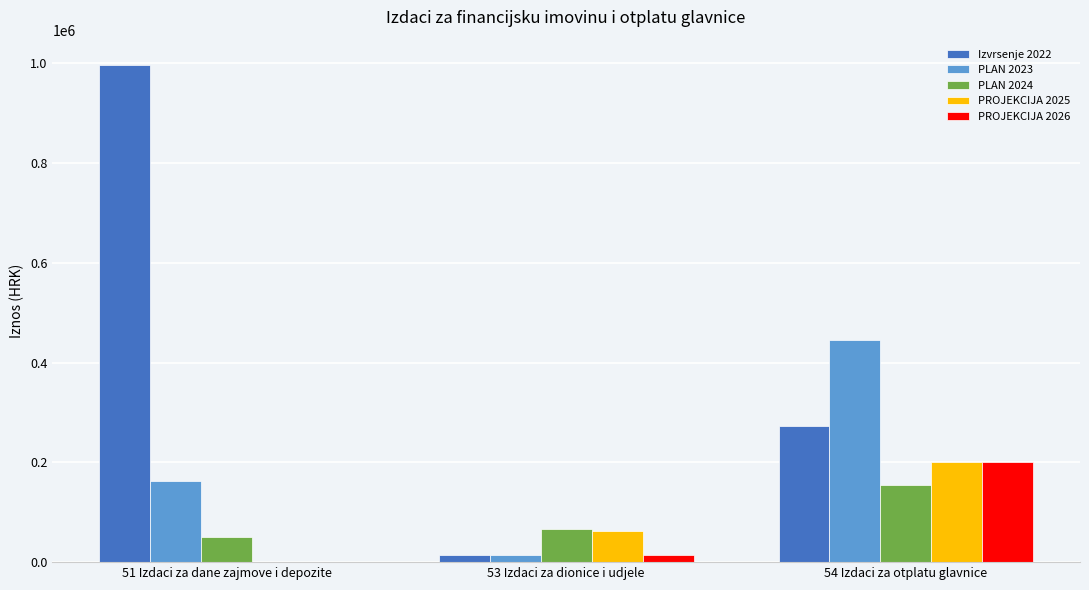

How many distinct data groups are displayed?

5